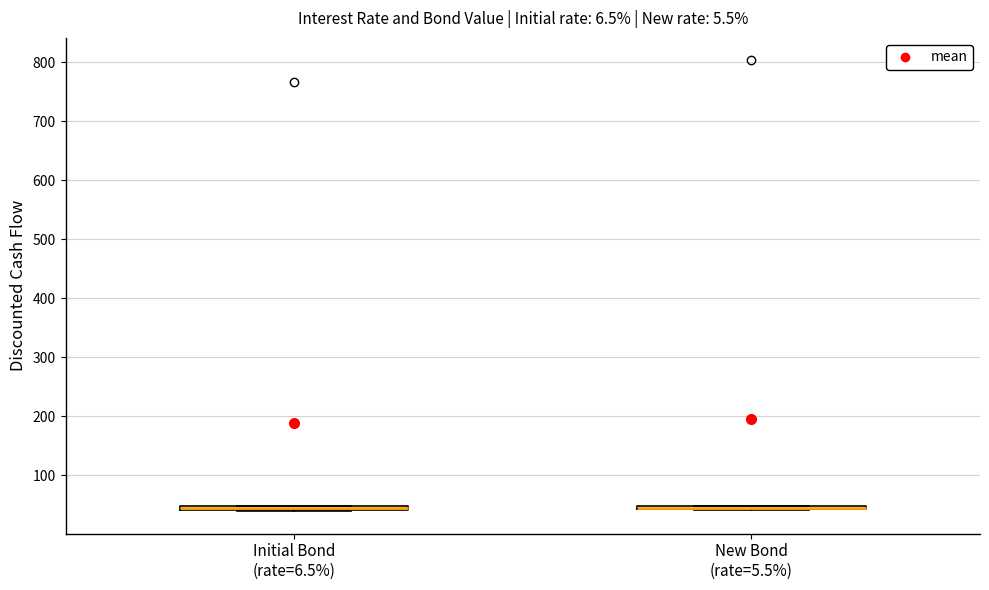

Where is the upper edge of the box for Initial Bond (rate=6.5%) on the y-axis? The values are not printed on the chart, so give them approximately, as read against the axis.

50